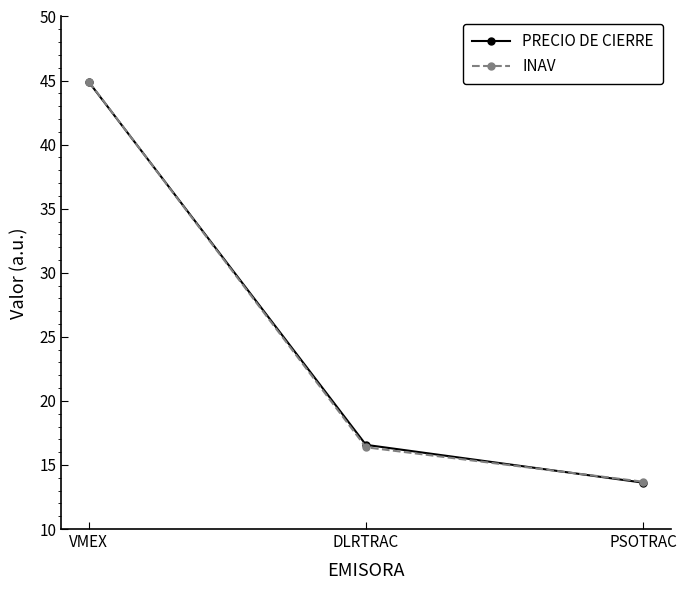

What is the difference between the maximum and second lowest values in the PRECIO DE CIERRE series?

28.3